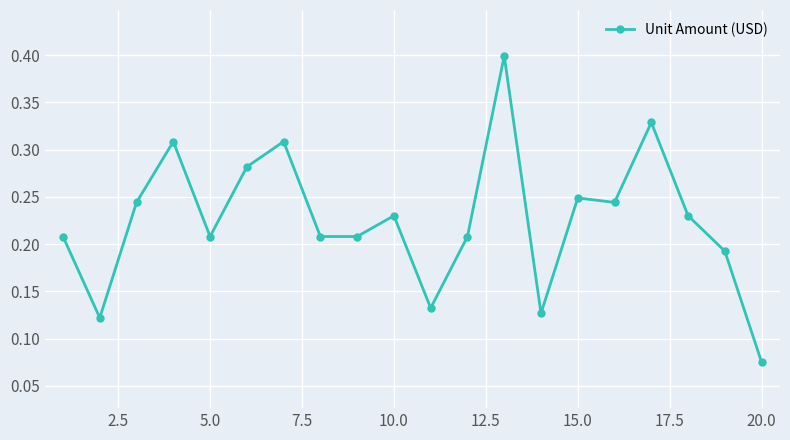

What is the value of the 13th point from the left?

0.4